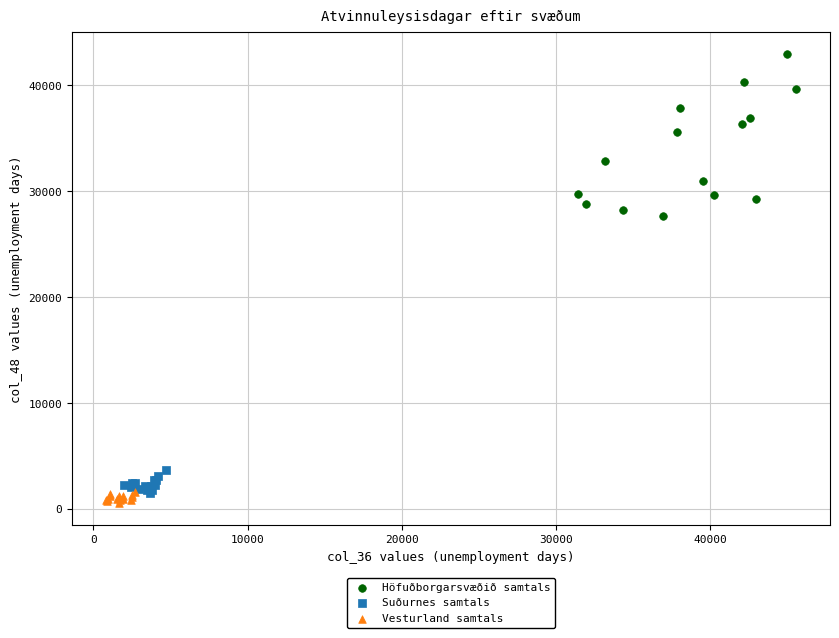

Which series has the widest spread of Y values?

Höfuðborgarsvæðið samtals